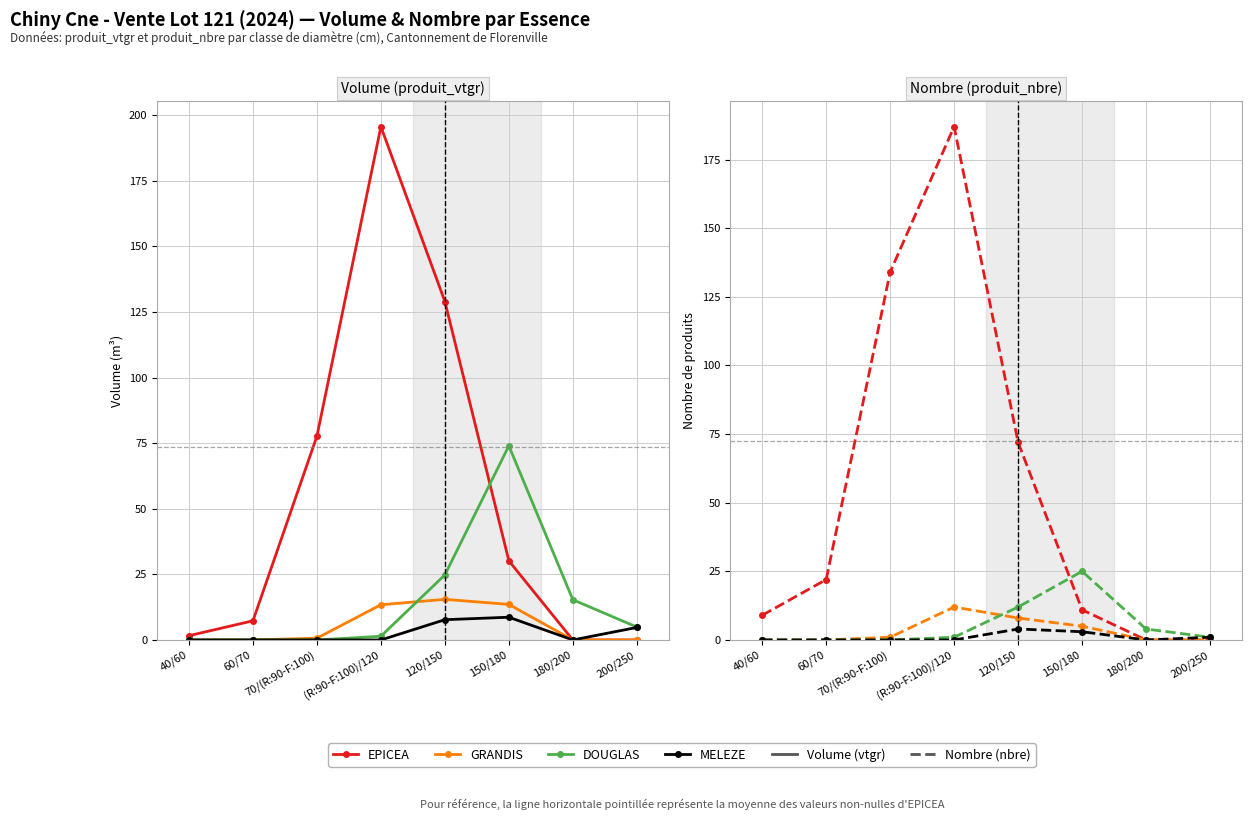

Reading right to left, list all the values displayed in this chart.

EPICEA: 200/250=0	180/200=0	150/180=11	120/150=72	(R:90-F:100)/120=187	70/(R:90-F:100)=134	60/70=22	40/60=9
GRANDIS: 200/250=0	180/200=0	150/180=5	120/150=8	(R:90-F:100)/120=12	70/(R:90-F:100)=1	60/70=0	40/60=0
DOUGLAS: 200/250=1	180/200=4	150/180=25	120/150=12	(R:90-F:100)/120=1	70/(R:90-F:100)=0	60/70=0	40/60=0
MELEZE: 200/250=1	180/200=0	150/180=3	120/150=4	(R:90-F:100)/120=0	70/(R:90-F:100)=0	60/70=0	40/60=0